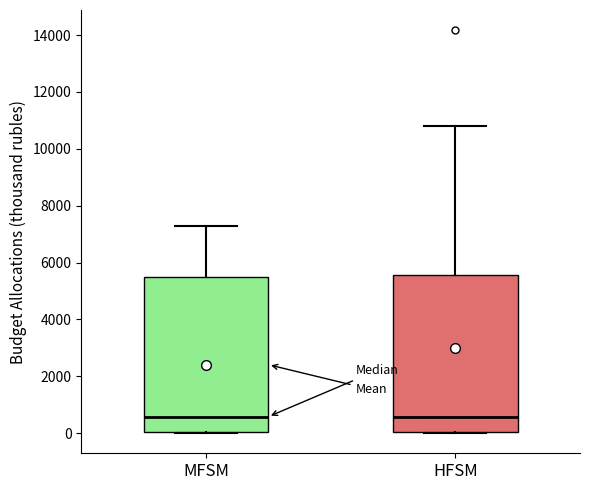

Reading left to right, transcribe this box plot: for each box, give where its median line is, the range the box spans, and where its two whiskers end, as read against the y-axis. The values are not printed on the chart, so give them approximately, as read against the axis.

MFSM: median 600, box 0 to 5400, whiskers 0 to 7200
HFSM: median 600, box 0 to 5600, whiskers 0 to 10800